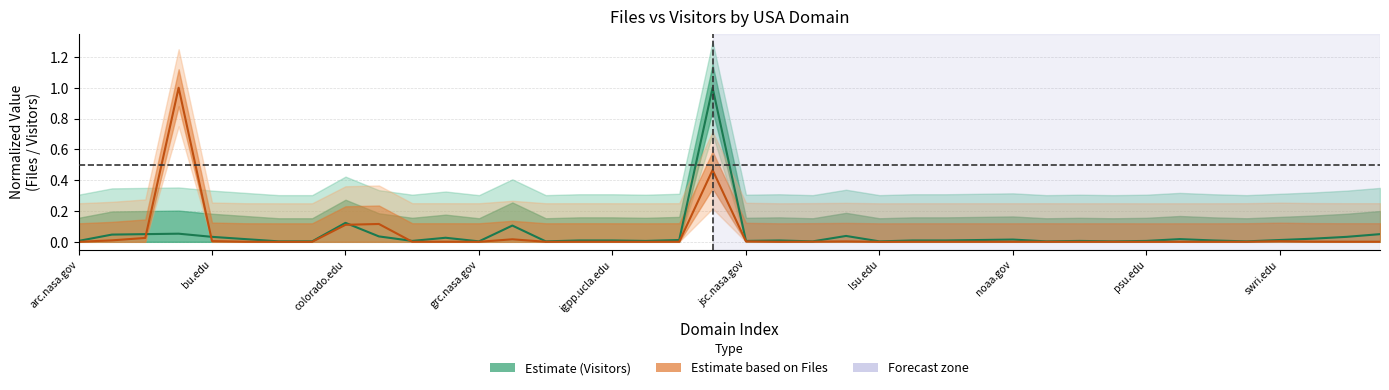

Rank the series by their average value, from highest to lowest.

Visitors, Files